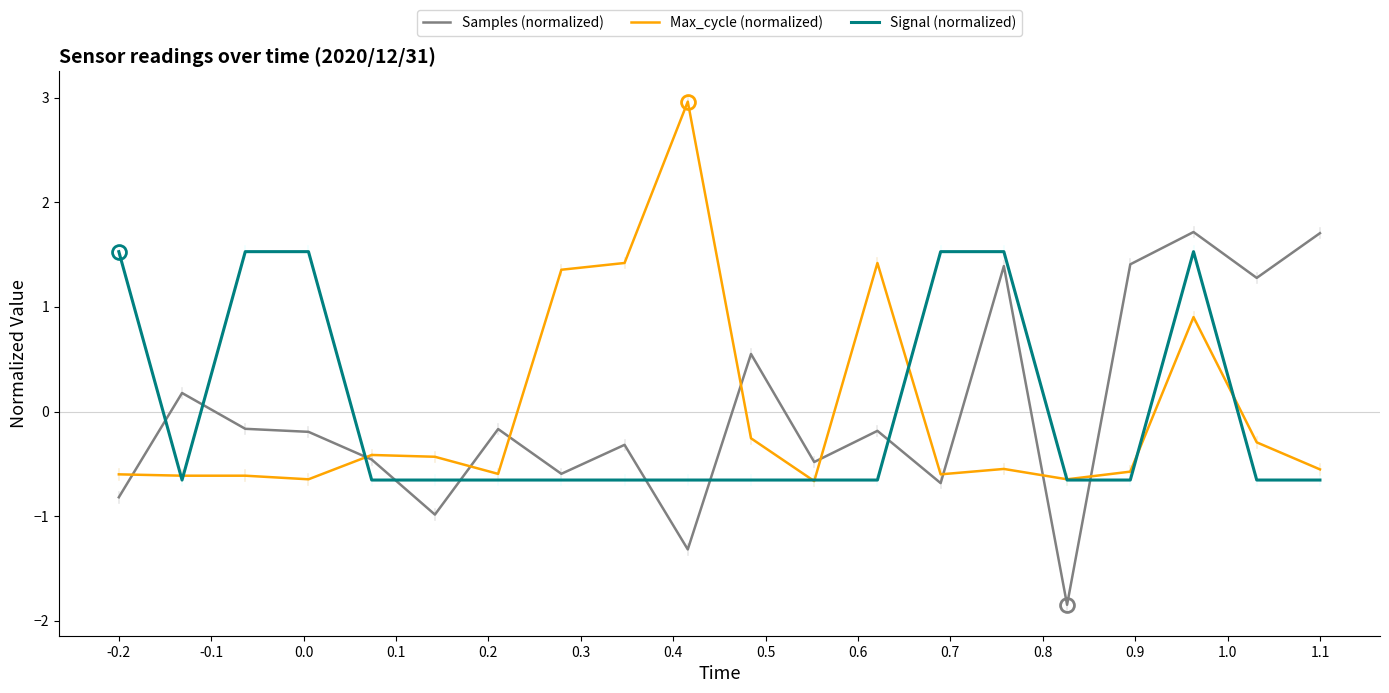

After their last crossing, which series has the higher values: Signal (normalized) or Samples (normalized)?

Samples (normalized)